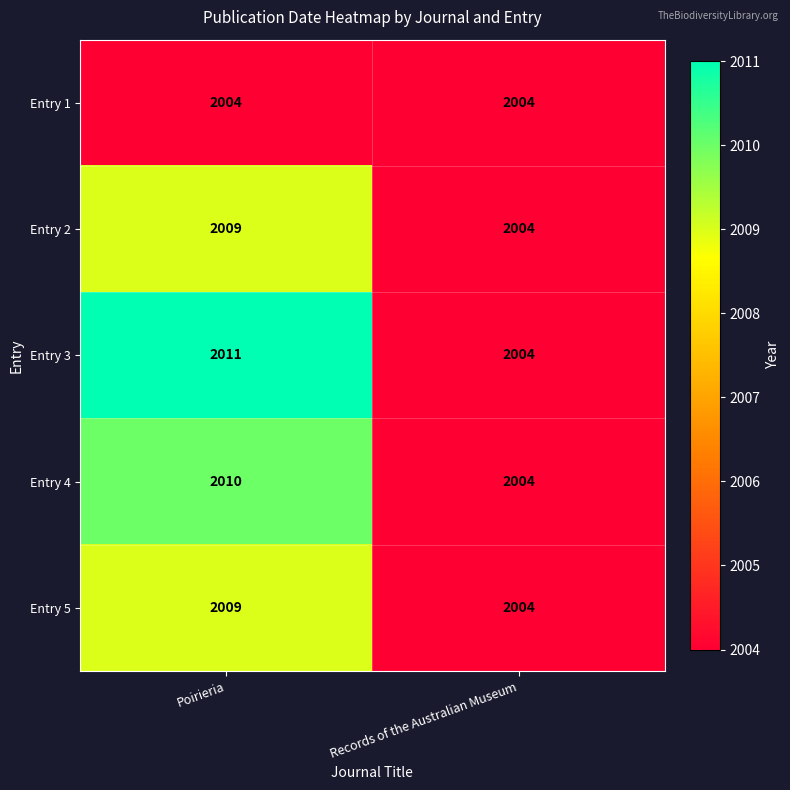

What is the difference between the highest and lowest values at Poirieria?

7